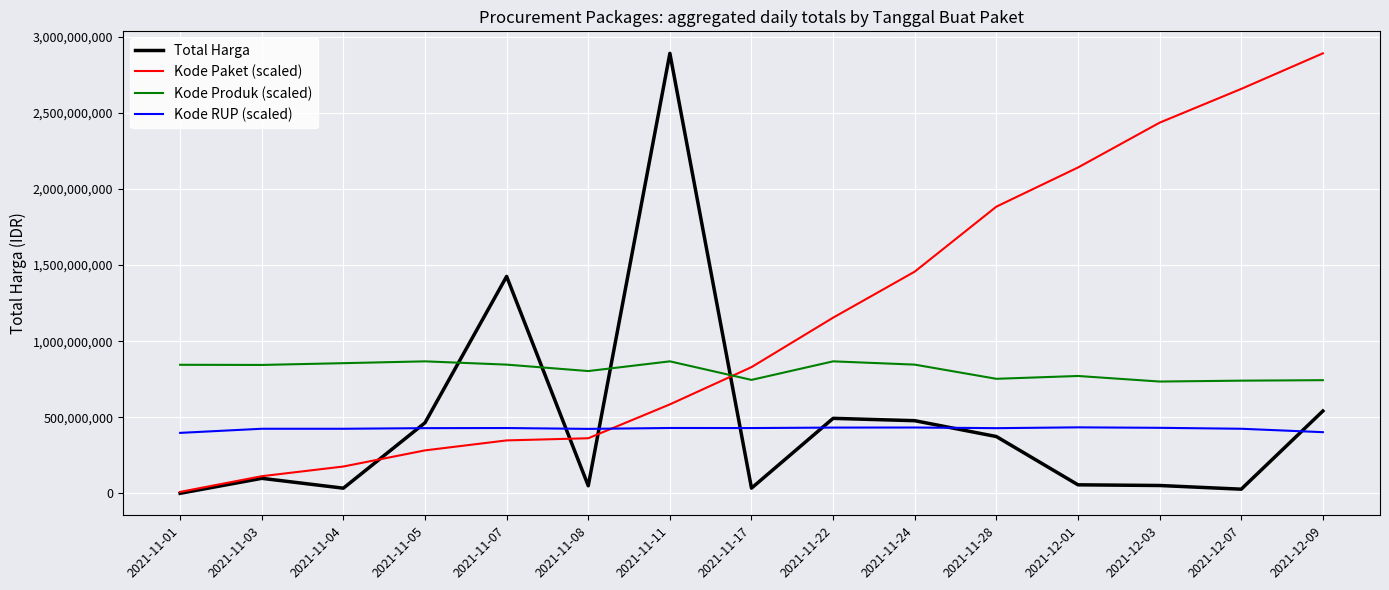

How many categories are shown in the chart?

15